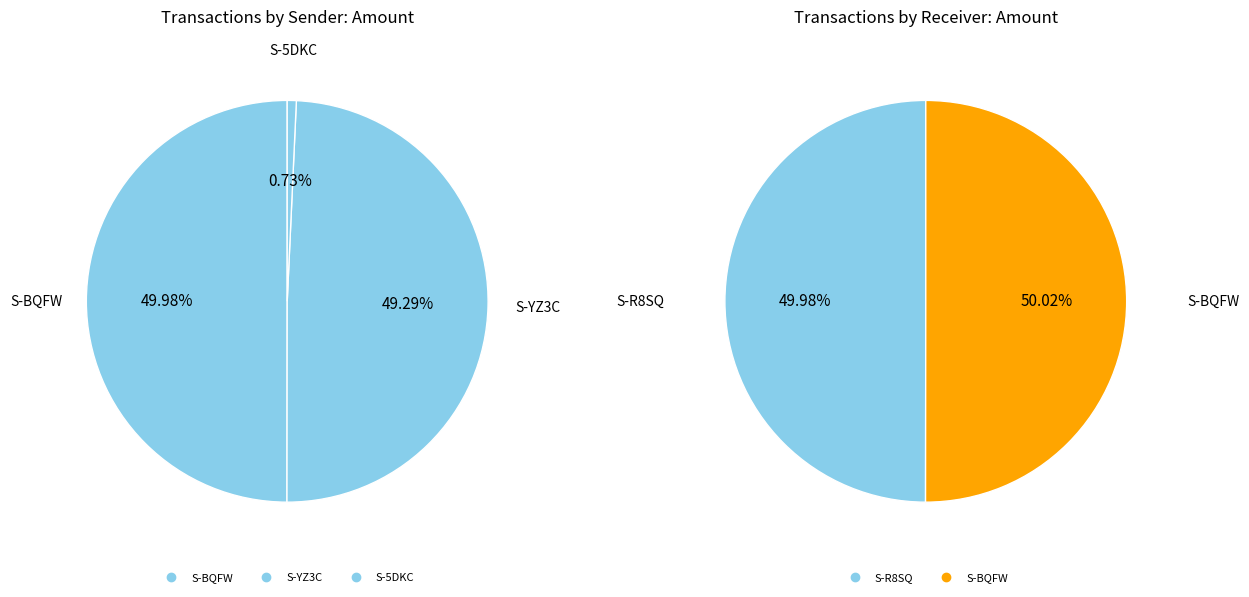

Does S-BQFW-KEZD-PSWK-BER86 represent more than half of the total?

No